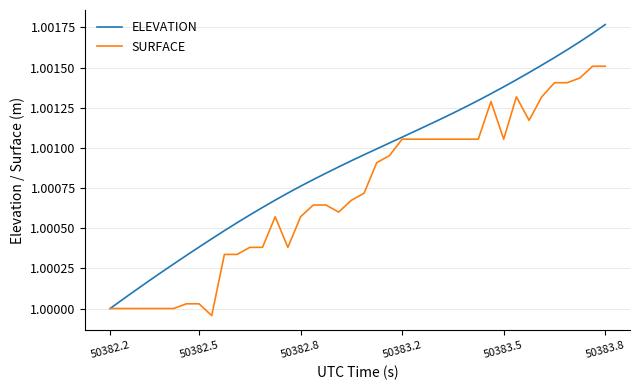

Which series has the largest range (max minus min)?

ELEVATION